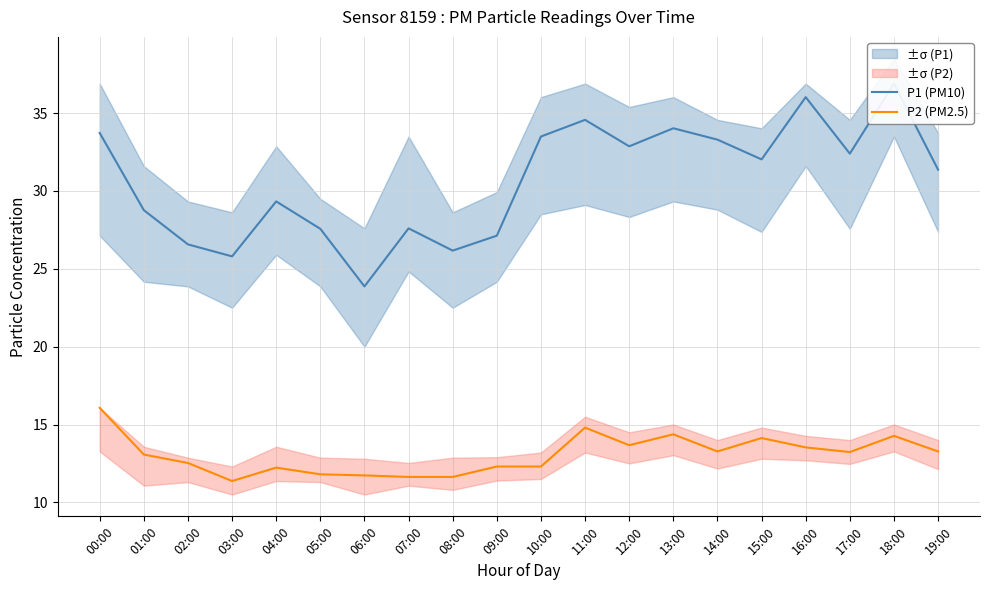

Where is the first local maximum for P1 (PM10)?

04:00